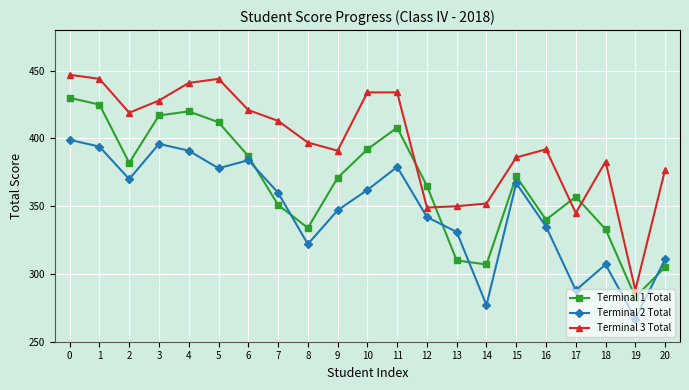

At which label does Terminal 3 Total reach its minimum?

19